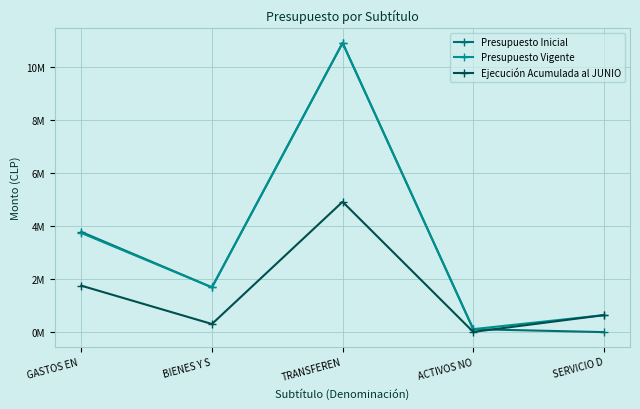

Is this an area chart (filled region under the line)?

No